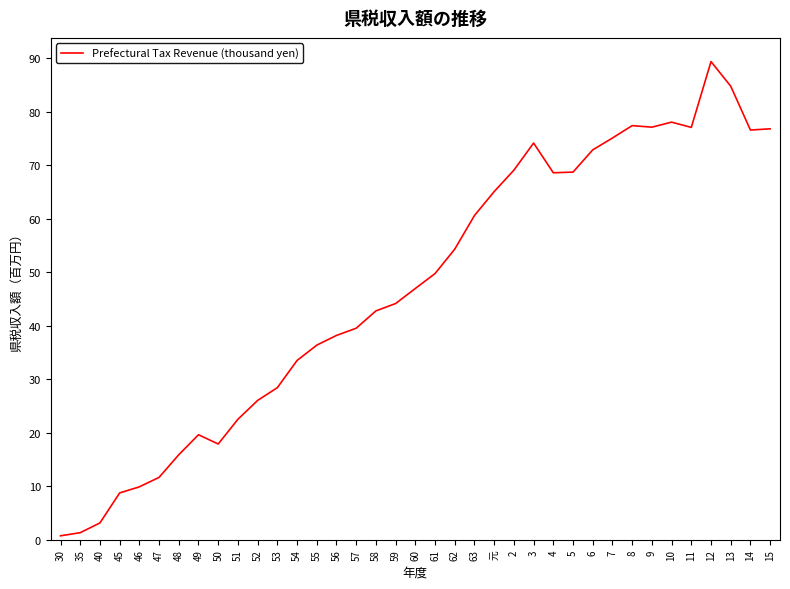

Read the value at 7.

75.1